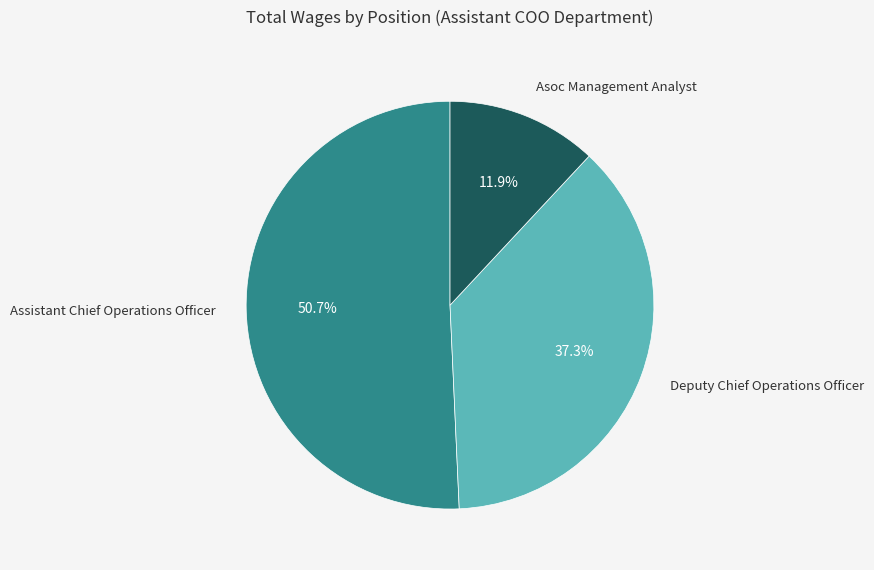

Is there any slice that represents more than half of the pie?

Yes